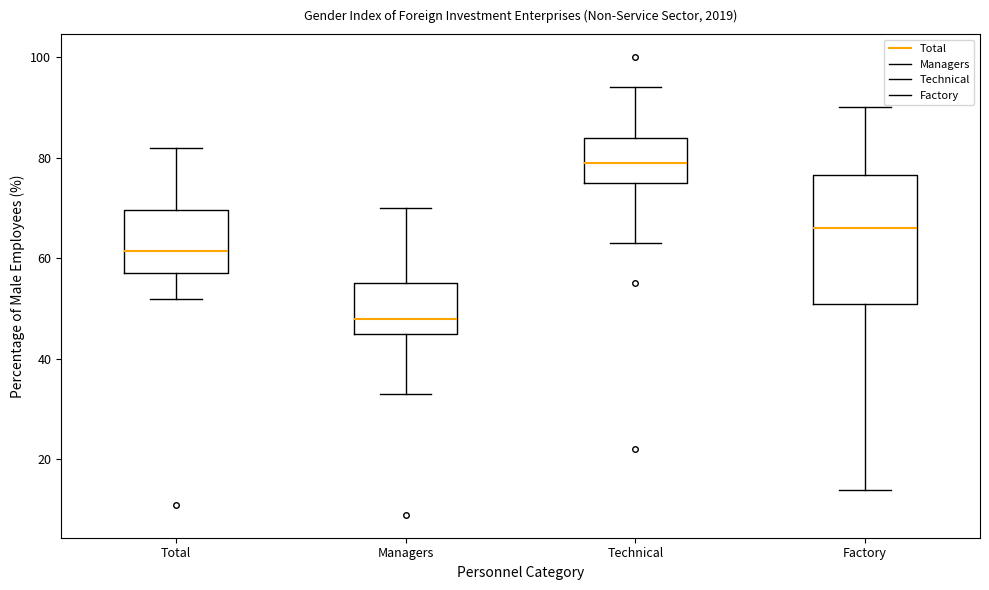

Reading left to right, read every box against the y-axis: the position of its median line, the range the box covers, and the ends of its whiskers. The values are not printed on the chart, so give them approximately, as read against the axis.

Total: median 62, box 58 to 70, whiskers 52 to 82
Managers: median 48, box 46 to 56, whiskers 34 to 70
Technical: median 80, box 76 to 84, whiskers 64 to 94
Factory: median 66, box 52 to 76, whiskers 14 to 90